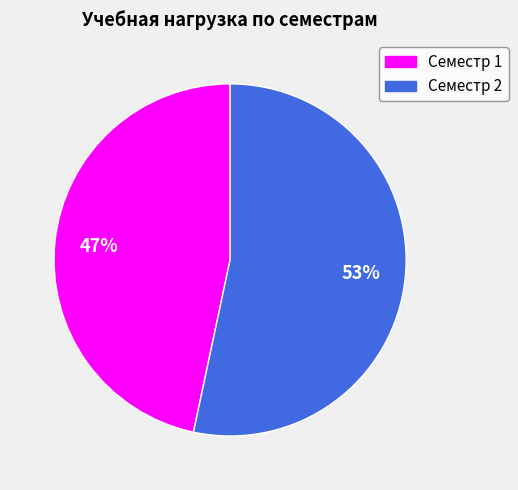

What is the largest slice in the pie chart?

Семестр 2